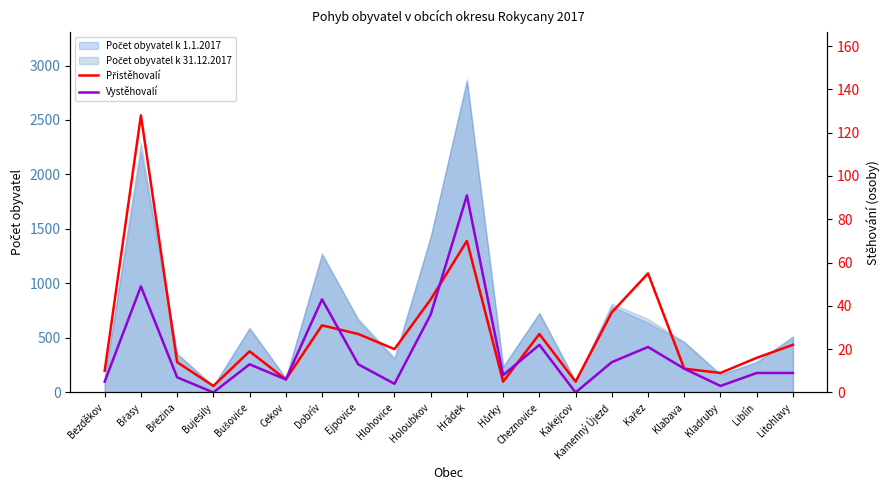

How many interior local valleys does the Vystěhovalí series have?

6